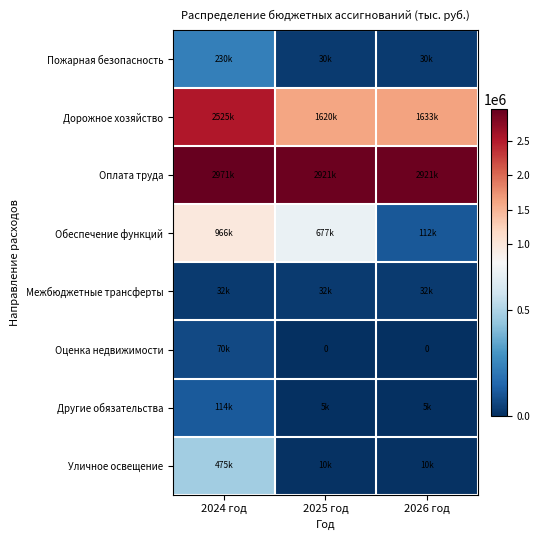

Which series has the largest total across all categories?

Оплата труда